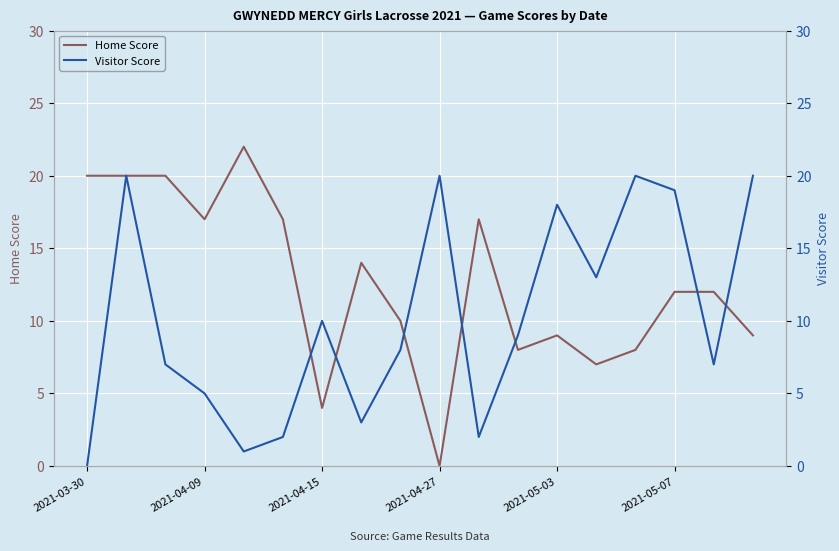

At which label does Home Score reach its minimum?

2021-04-27